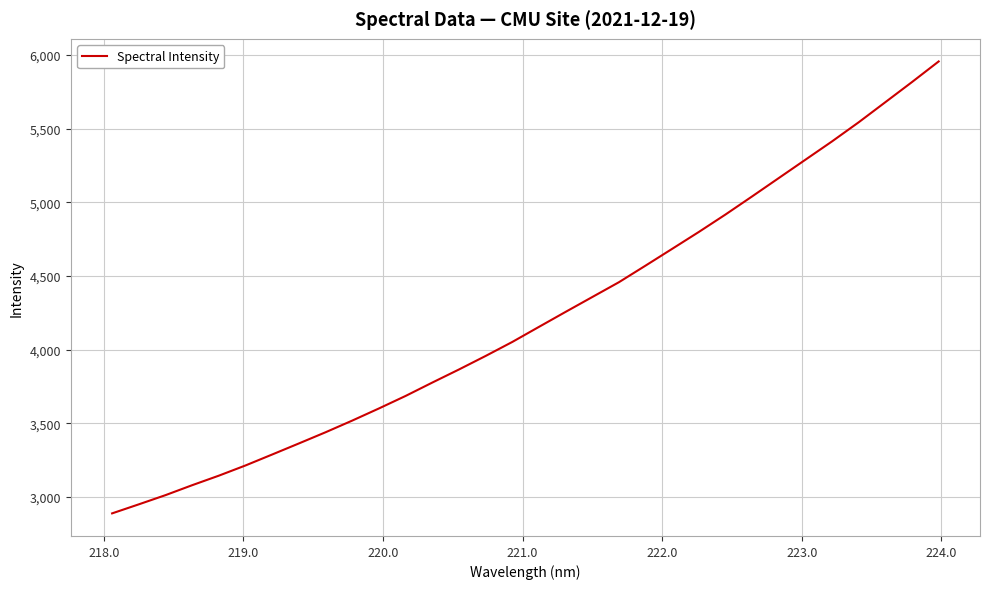

How many distinct data groups are displayed?

1